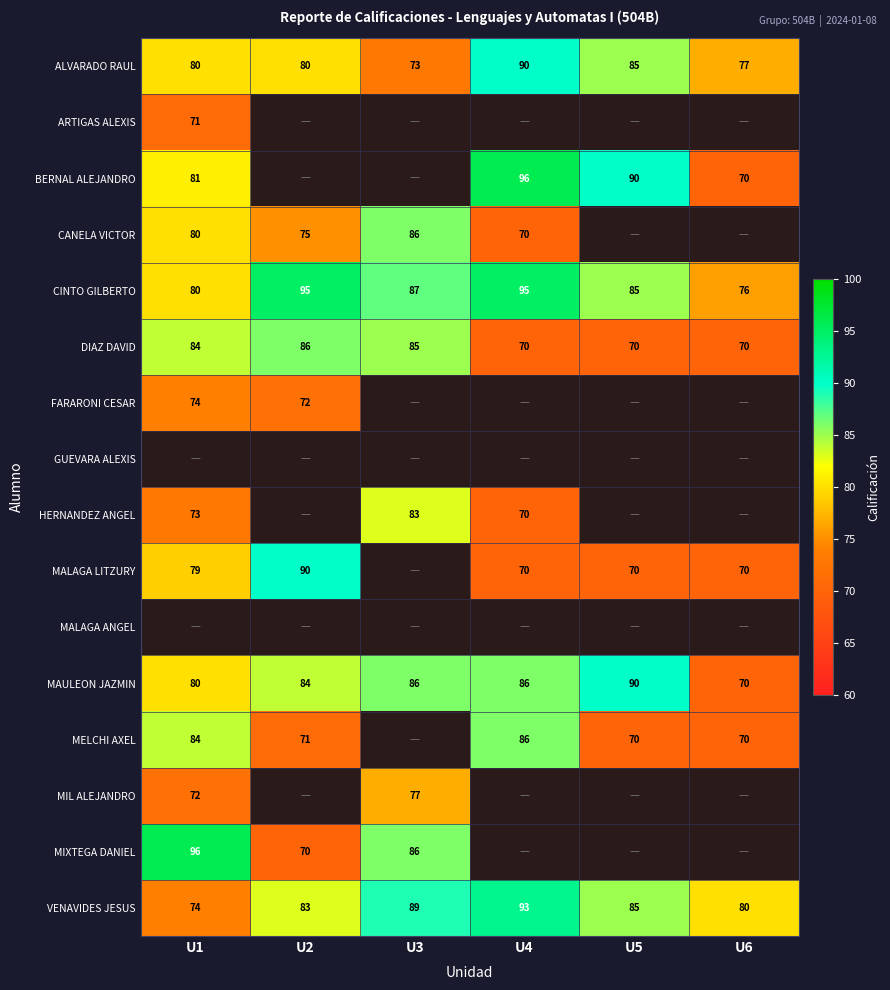

Which has a higher value, U5 or U1?

U5